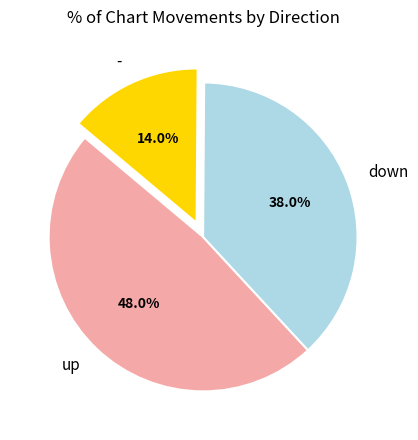

Approximately how many times larger is the value at up compared to -?

3.4